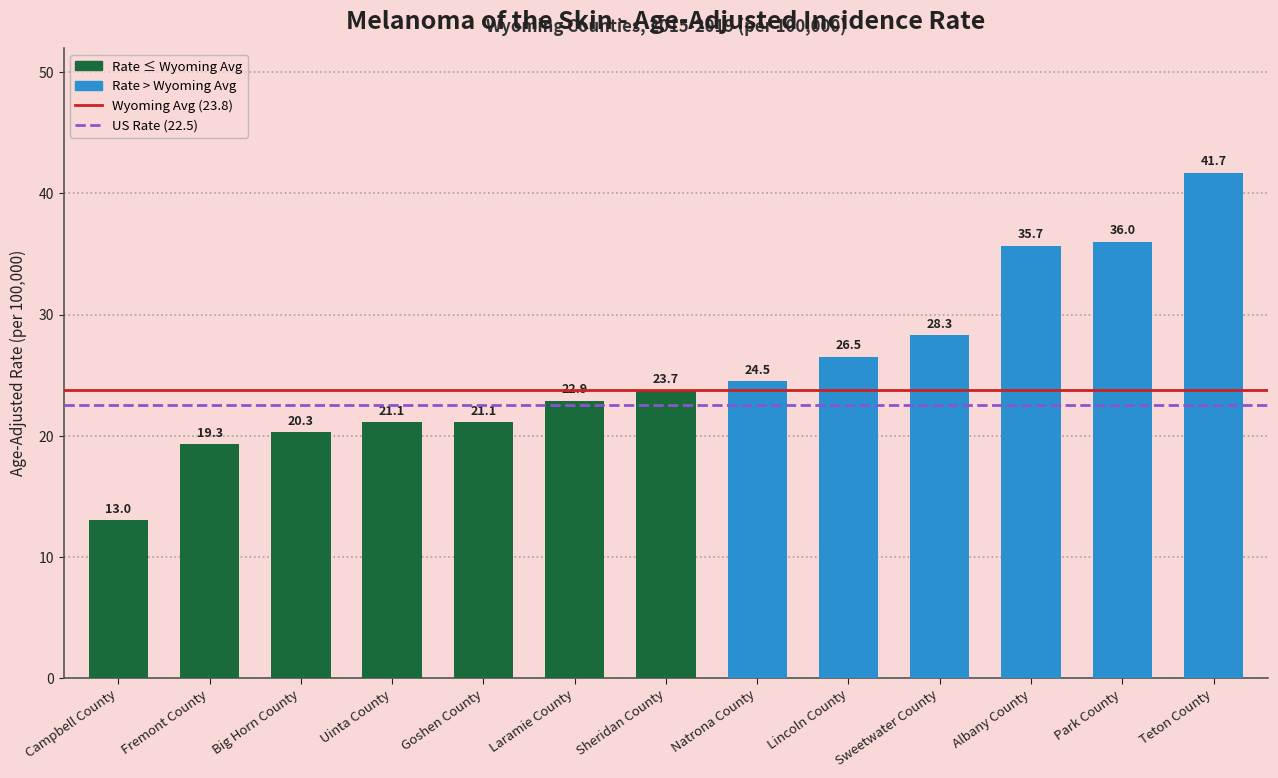

How many bars are there in total?

13